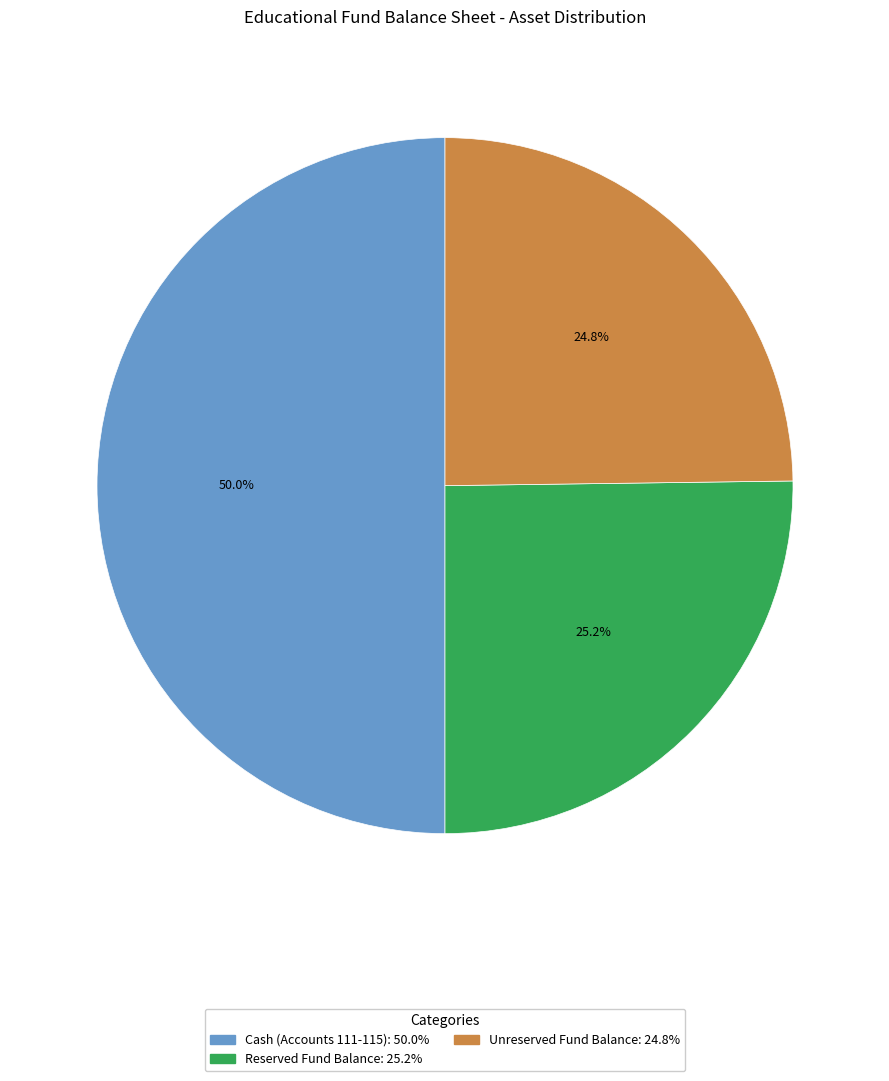

What percentage do Cash (Accounts 111-115) and Unreserved Fund Balance together represent?

74.8%